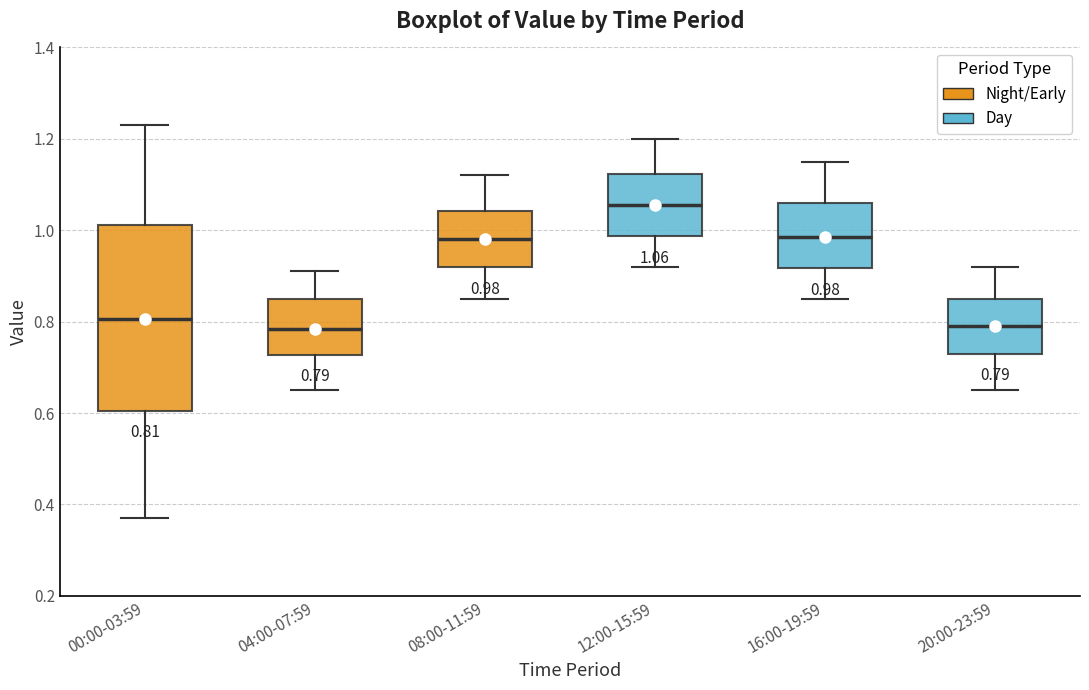

Comparing the boxes themselves (not the whiskers), which one is the tallest?

00:00-03:59